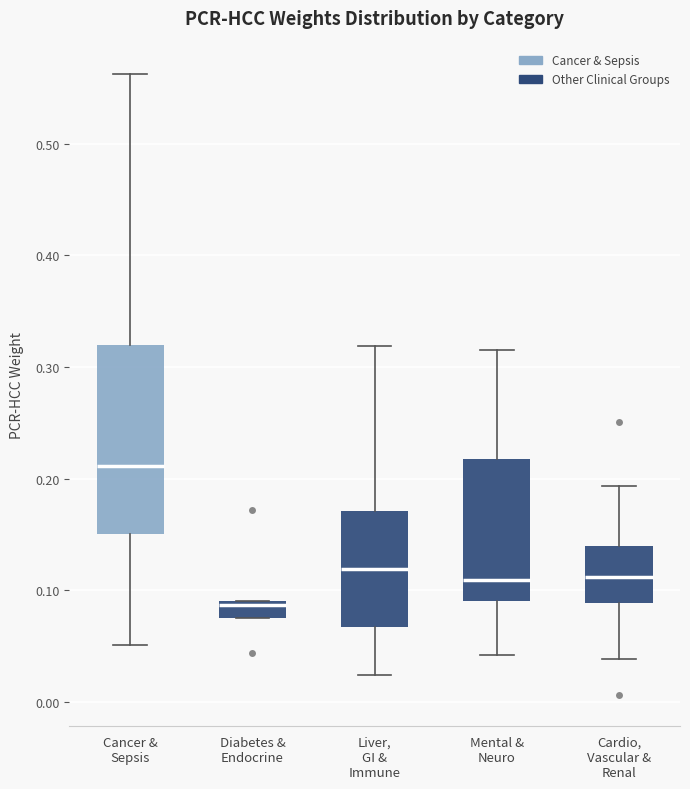

Reading left to right, transcribe this box plot: for each box, give where its median line is, the range the box spans, and where its two whiskers end, as read against the y-axis. The values are not printed on the chart, so give them approximately, as read against the axis.

Cancer & Sepsis: median 0.21, box 0.15 to 0.32, whiskers 0.05 to 0.56
Diabetes & Endocrine: median 0.09 (just below the box's upper edge), box 0.07 to 0.09, whiskers 0.07 to 0.09
Liver, GI & Immune: median 0.12, box 0.07 to 0.17, whiskers 0.02 to 0.32
Mental & Neuro: median 0.11, box 0.09 to 0.22, whiskers 0.04 to 0.32
Cardio, Vascular & Renal: median 0.11, box 0.09 to 0.14, whiskers 0.04 to 0.19